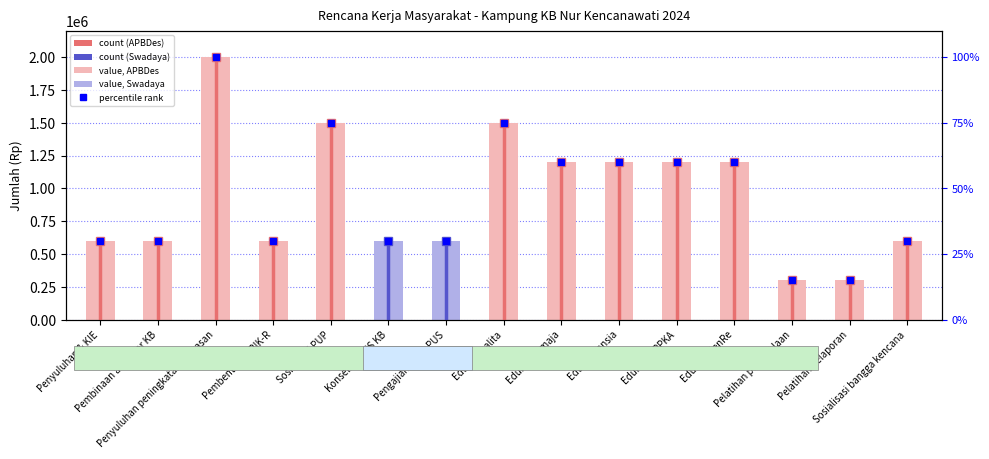

List the labels in order of value, smallest first.

Pelatihan pengelolaan, Pelatihan pelaporan, Penyuluhan & KIE, Pembinaan akseptor KB, Pembentukan PIK-R, Konseling PUS KB, Pengajian Rutin PUS, Sosialisasi bangga kencana, Edukasi remaja, Edukasi lansia, Edukasi UPPKA, Edukasi GenRe, Sosialisasi PUP, Edukasi balita, Penyuluhan peningkatan wawasan